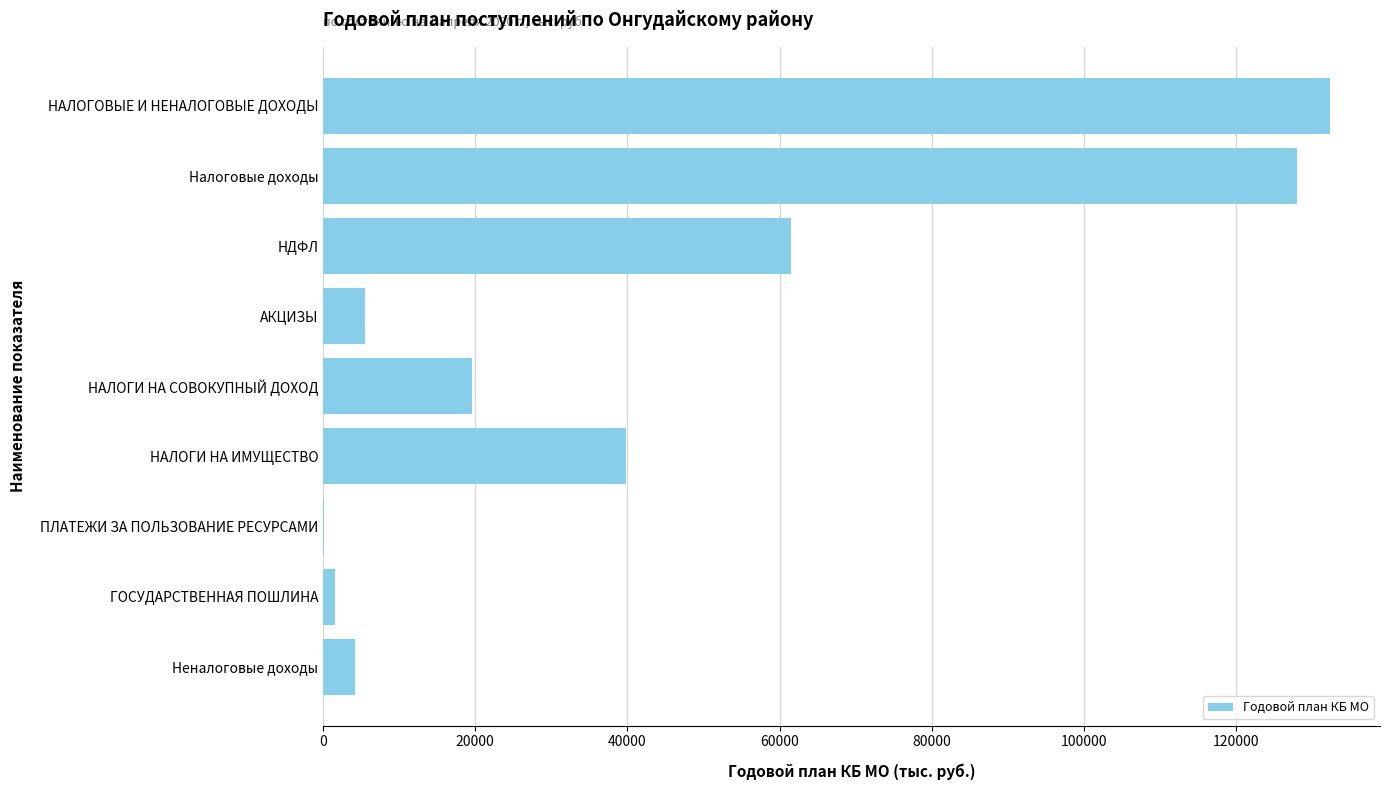

What is the ratio of the value at НАЛОГОВЫЕ И НЕНАЛОГОВЫЕ ДОХОДЫ to the value at Налоговые доходы?

1.0